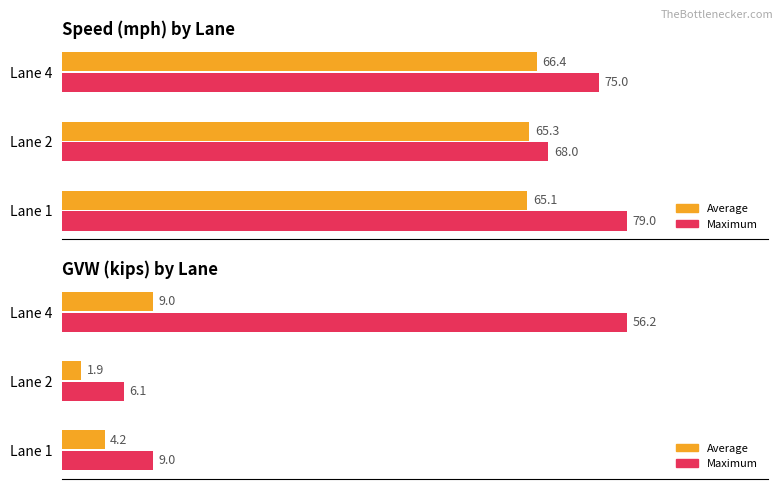

List the series in order of their overall mean, lowest first.

Average, Maximum